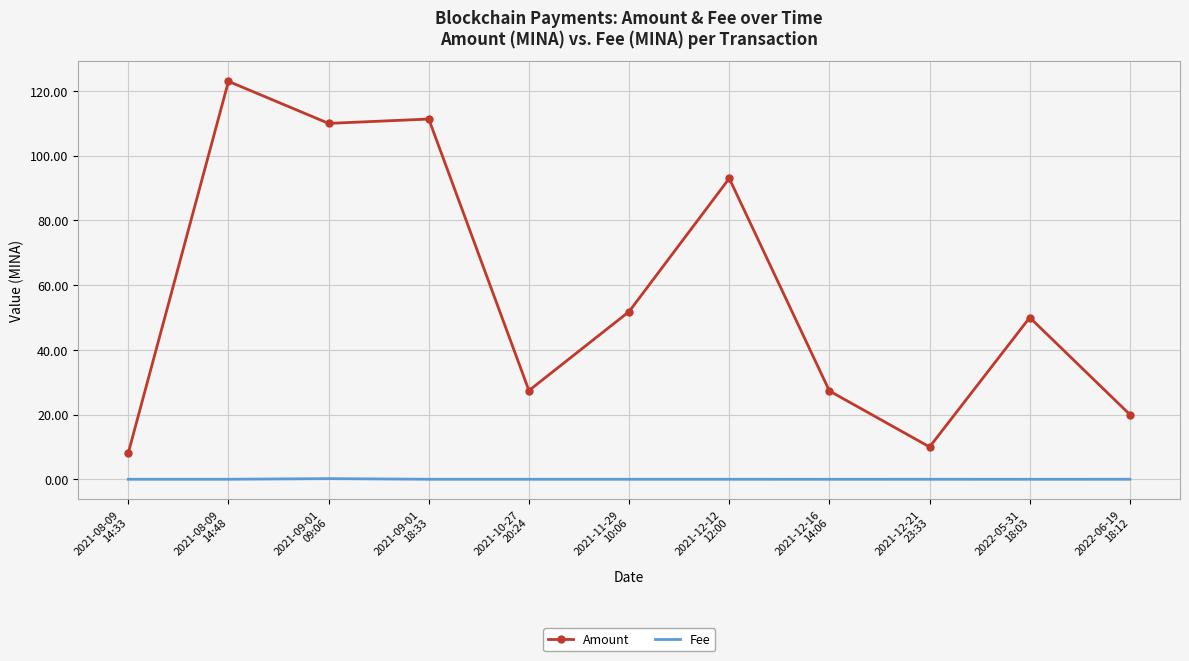

In Amount, how many points are higher than both neighbors (excluding endpoints)?

4